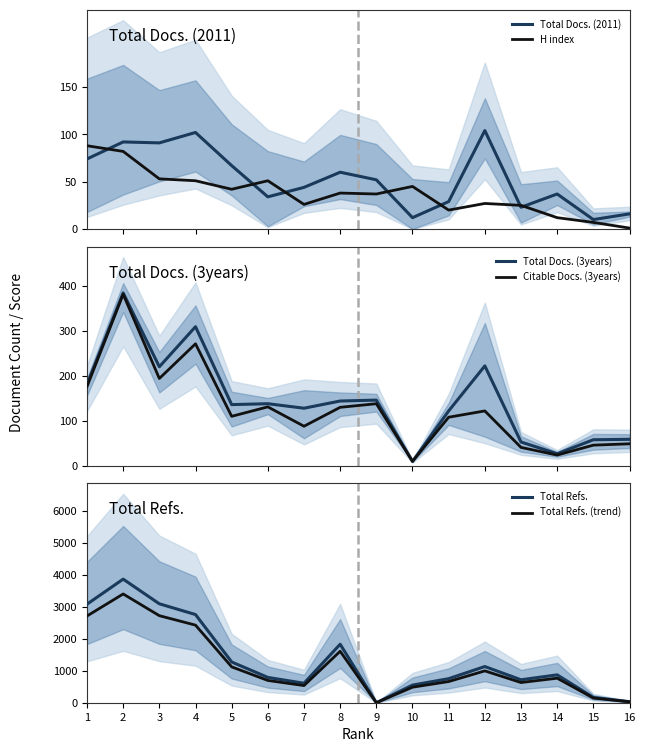

What is the sum of the Citable Docs. (3years) values at 6 and 3?

325.0